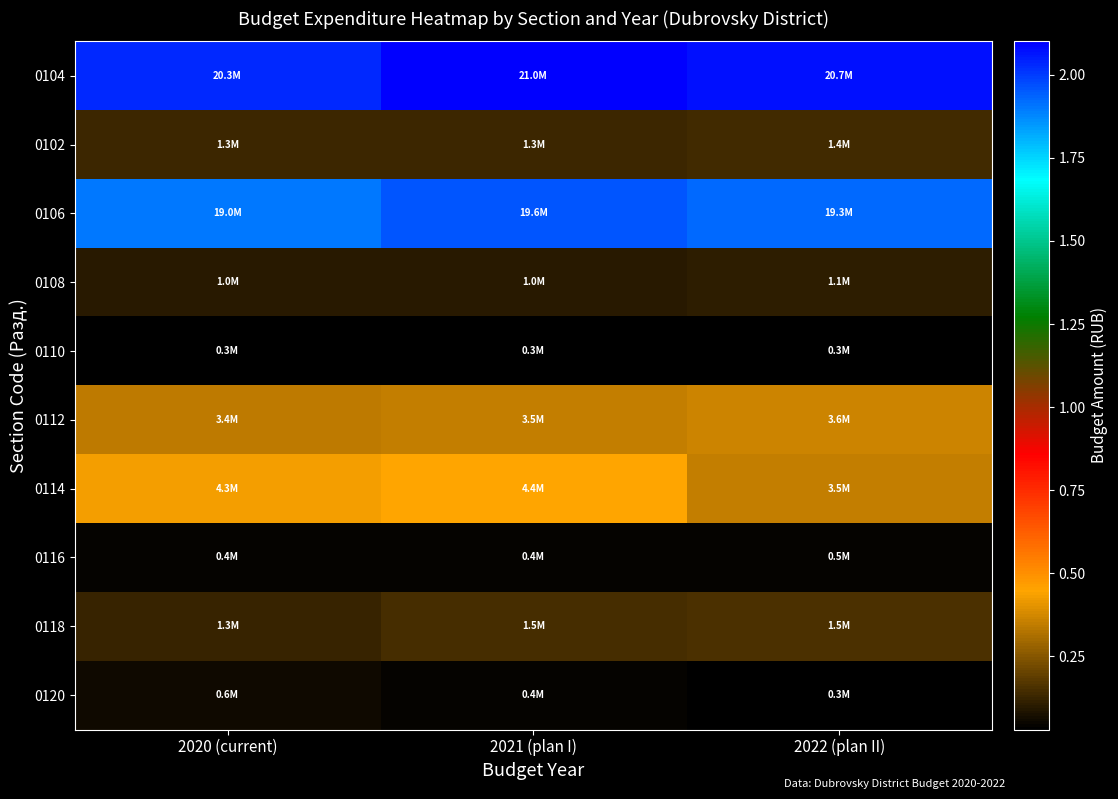

Reading left to right, list all the values displayed in this chart.

0104: 2020 (current)=20345348	2021 (plan I)=21008320	2022 (plan II)=20722558
0102: 2020 (current)=1286100	2021 (plan I)=1327634	2022 (plan II)=1380341
0106: 2020 (current)=18999248	2021 (plan I)=19620686	2022 (plan II)=19282217
0108: 2020 (current)=980100	2021 (plan I)=1012008	2022 (plan II)=1052489
0110: 2020 (current)=296000	2021 (plan I)=305626	2022 (plan II)=317852
0112: 2020 (current)=3378140	2021 (plan I)=3488120	2022 (plan II)=3627645
0114: 2020 (current)=4288708	2021 (plan I)=4436000	2022 (plan II)=3496004
0116: 2020 (current)=422300	2021 (plan I)=439200	2022 (plan II)=456800
0118: 2020 (current)=1250781	2021 (plan I)=1456000	2022 (plan II)=1514240
0120: 2020 (current)=556057	2021 (plan I)=430000	2022 (plan II)=300000